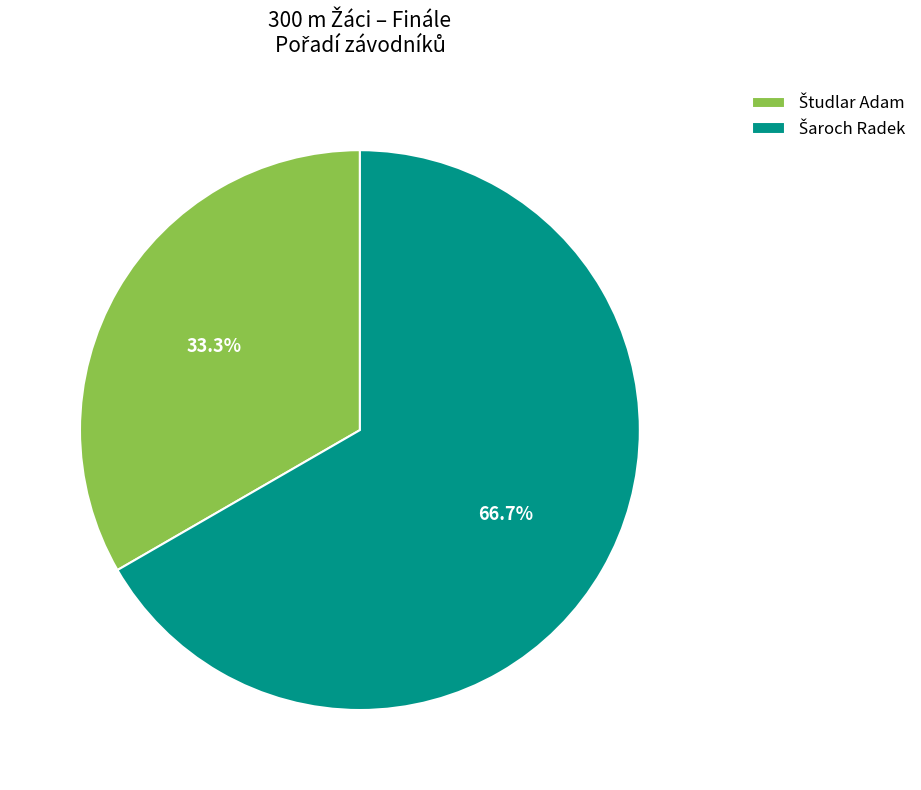

Is there a majority slice in this chart?

Yes